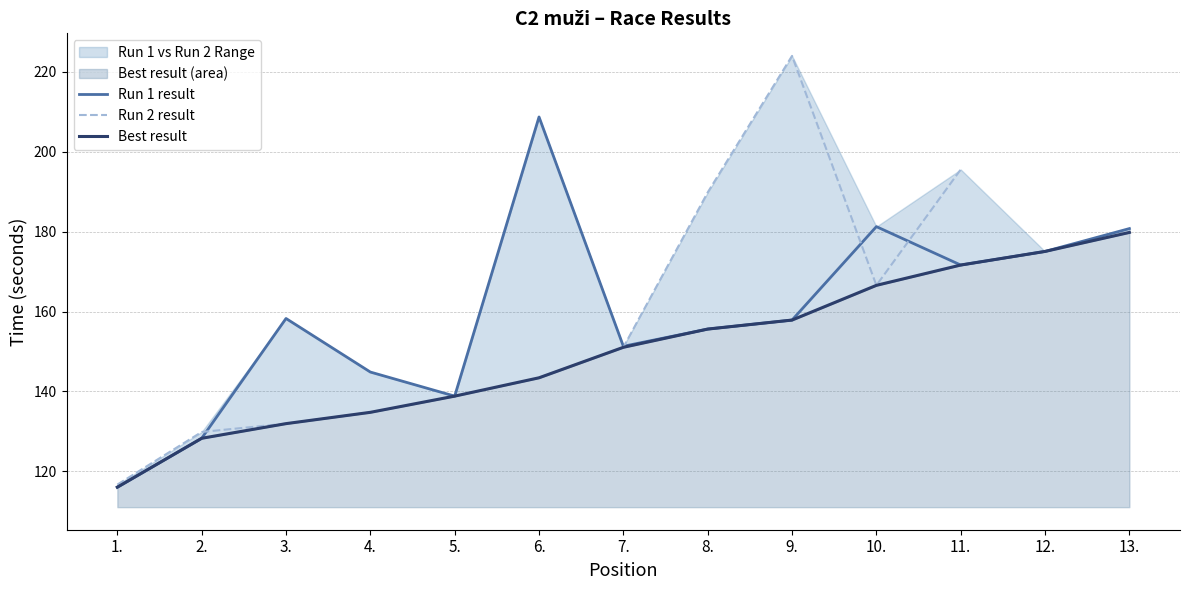

What is the label of the 4th point from the right?

10.